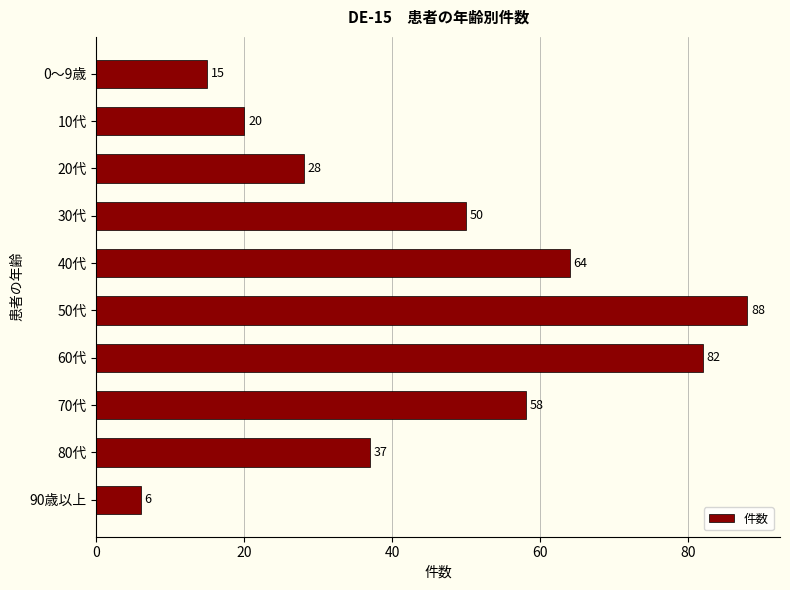

Are the bars horizontal?

Yes